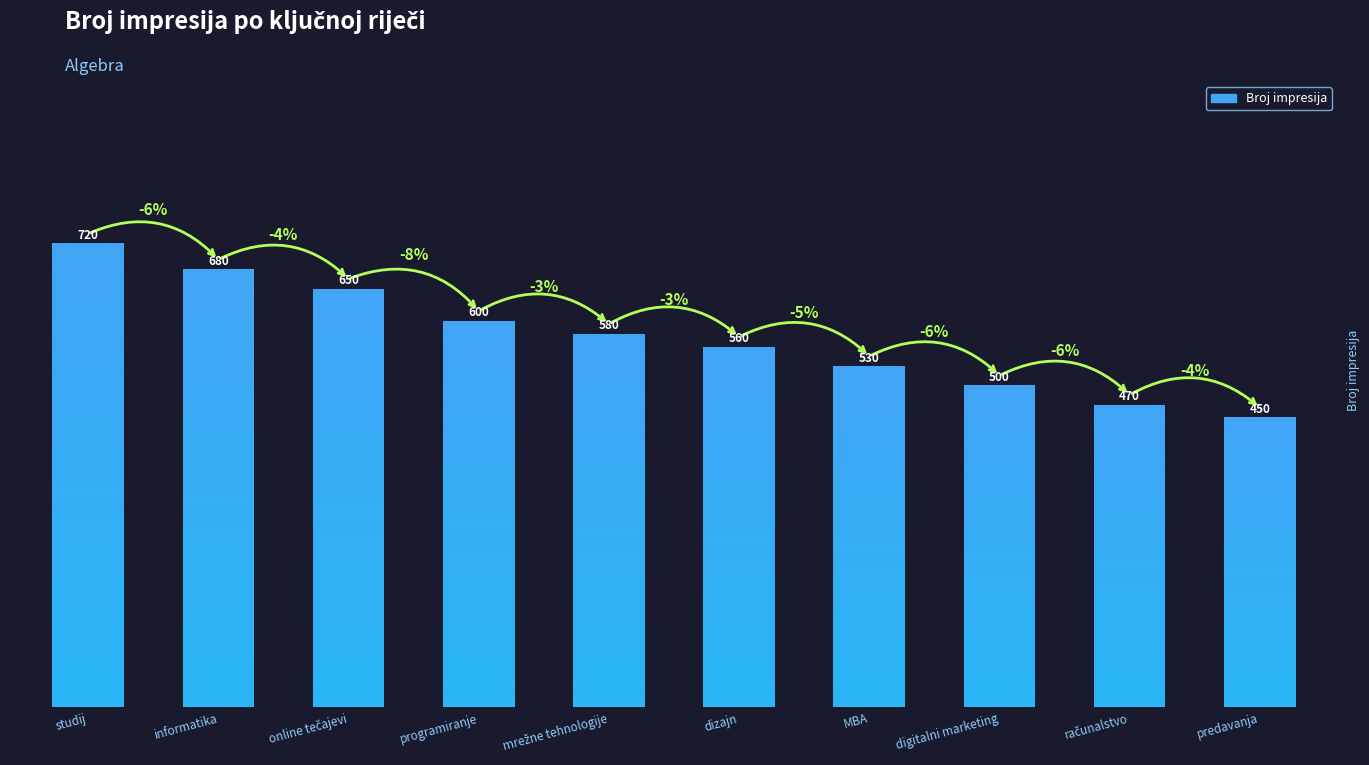

The value at predavanja is 104. True or false?

False